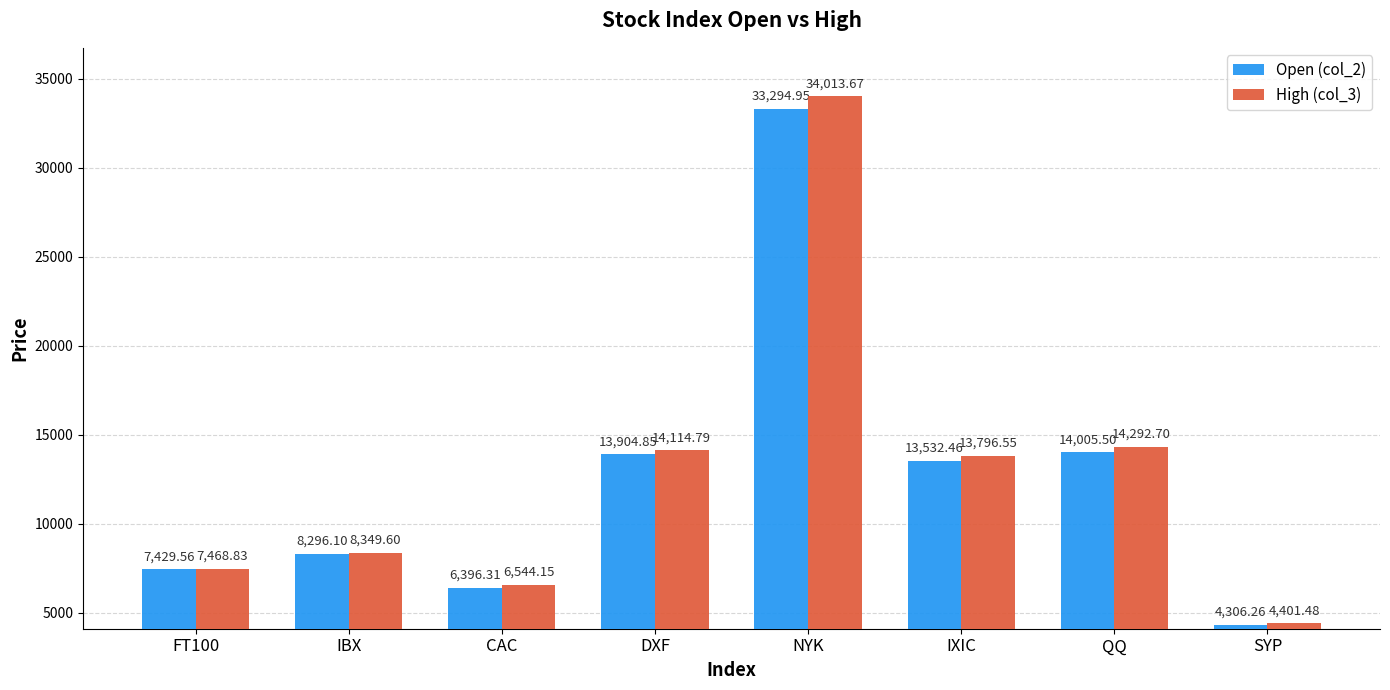

Which series has the largest range (max minus min)?

High (col_3)